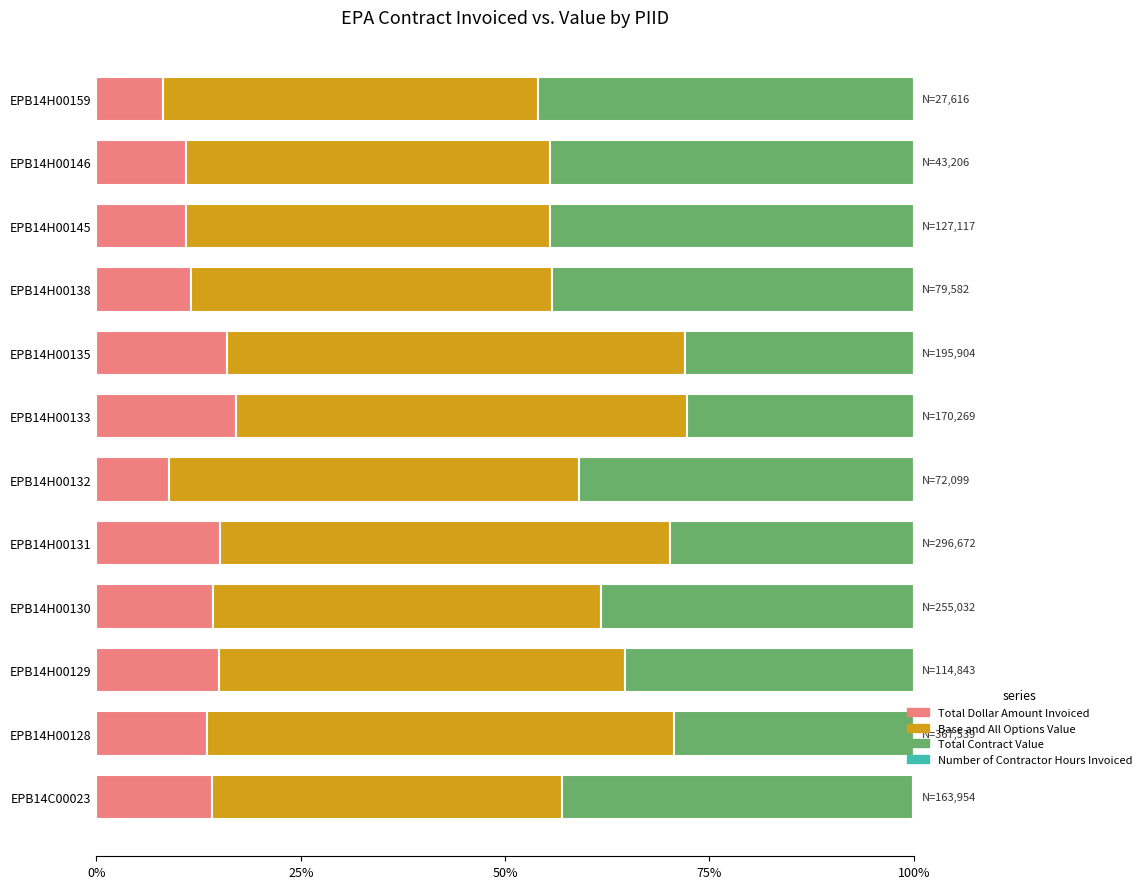

True or false: Total Dollar Amount Invoiced has a value of 17.0 at EPB14H00133.

True